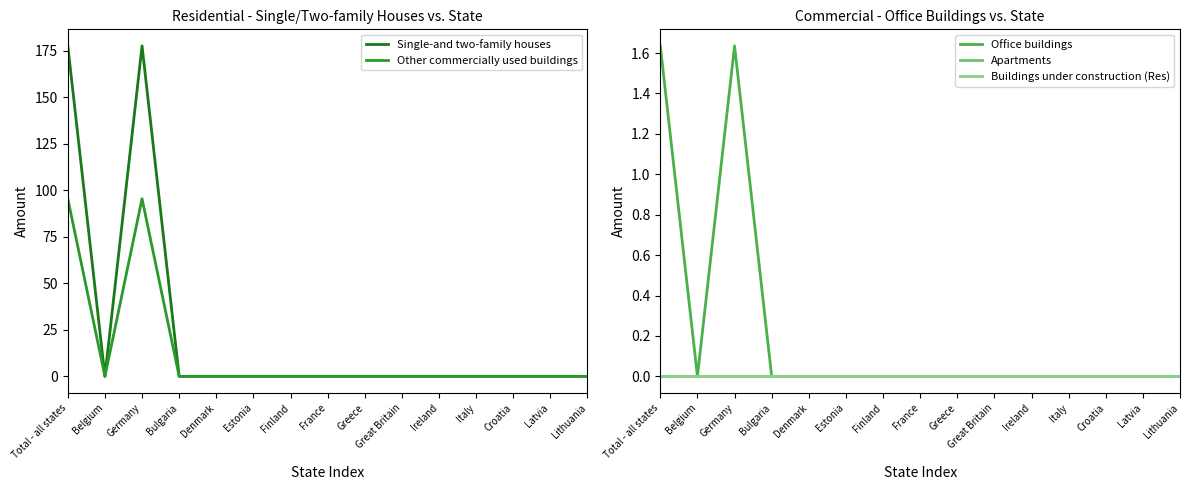

True or false: Buildings under construction (Res) and Single-and two-family houses cross at least once.

False